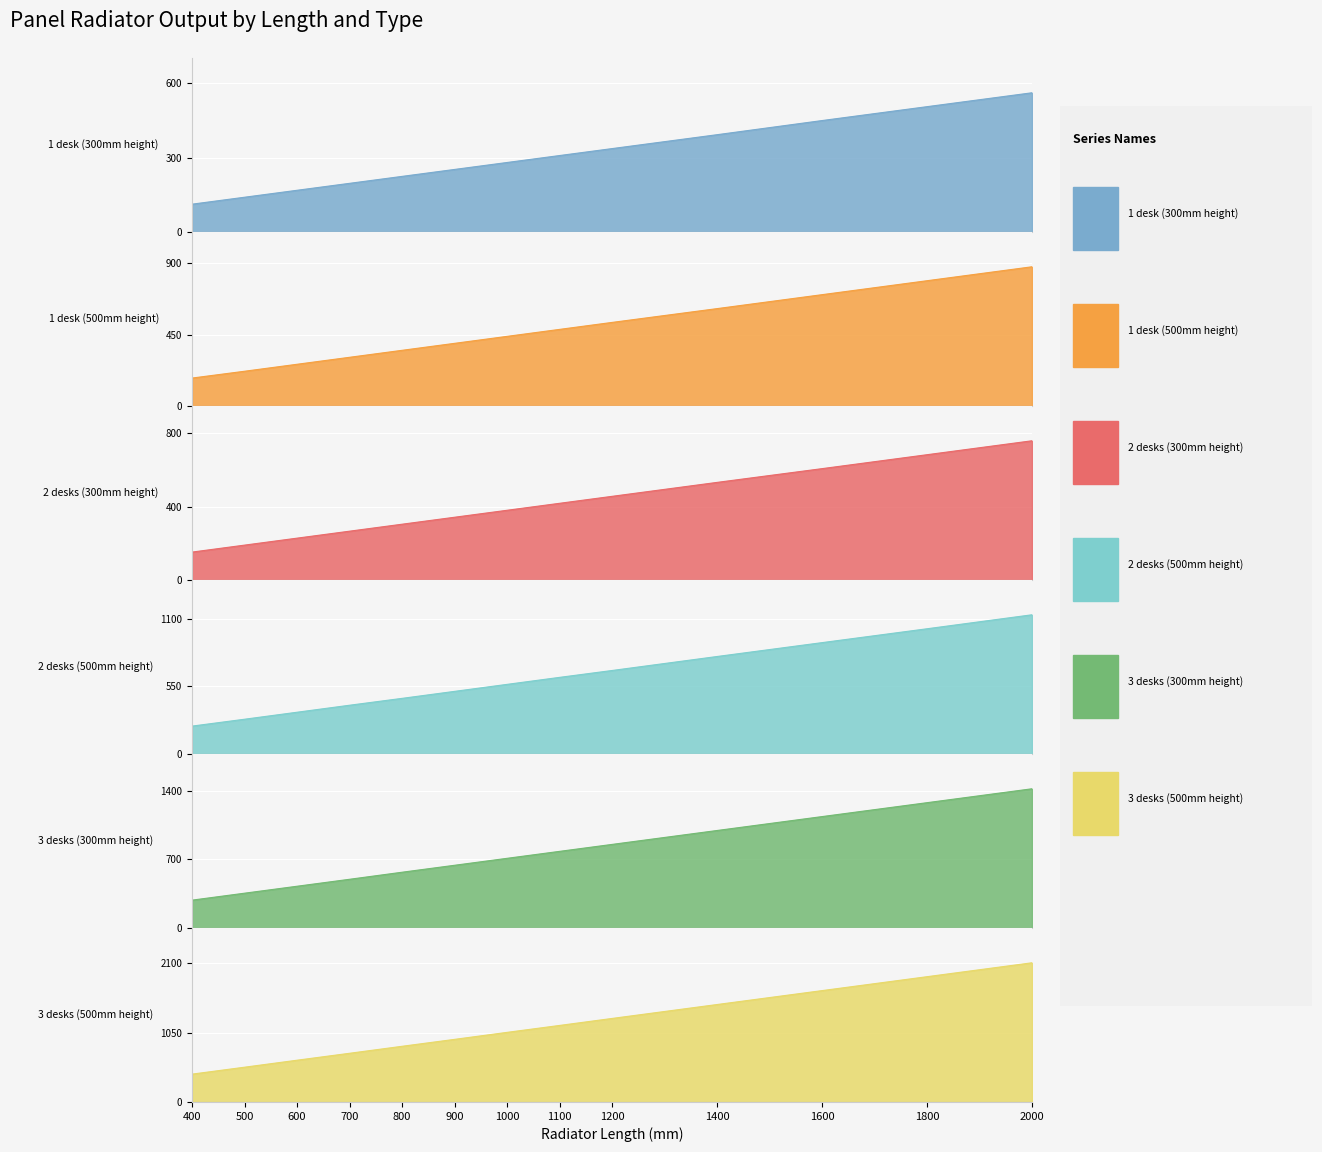

True or false: 1 desk (300mm height) and 3 desks (500mm height) cross at least once.

False